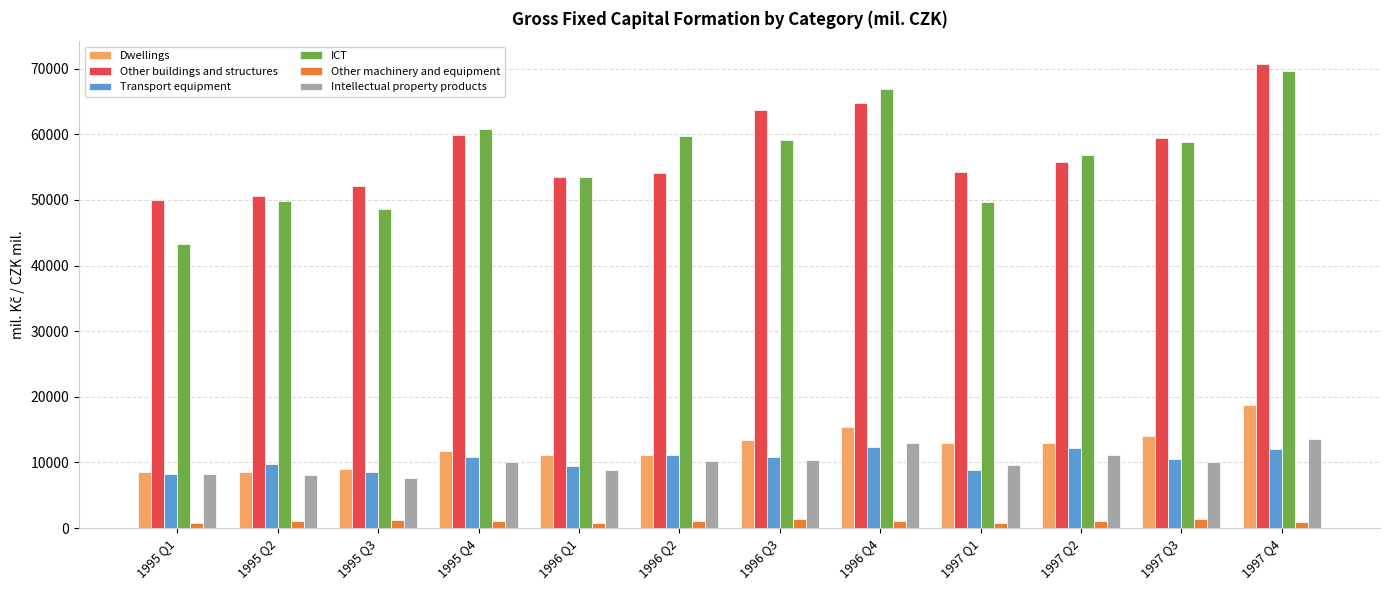

List the series in order of their peak value, highest first.

Other buildings and structures, ICT, Dwellings, Intellectual property products, Transport equipment, Other machinery and equipment